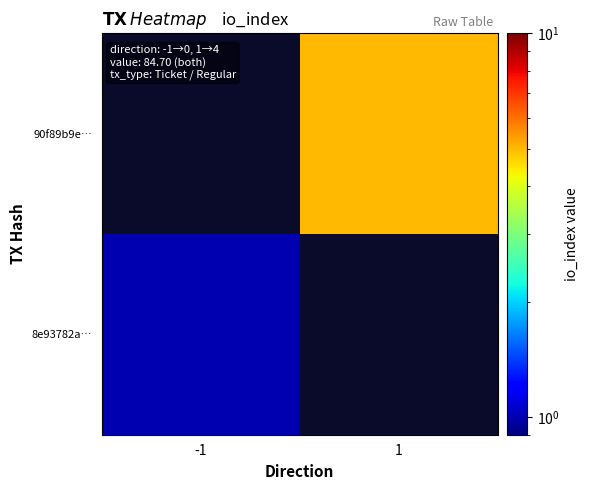

Is it true that 90f89b9e… equals 9.0 at 1?

False